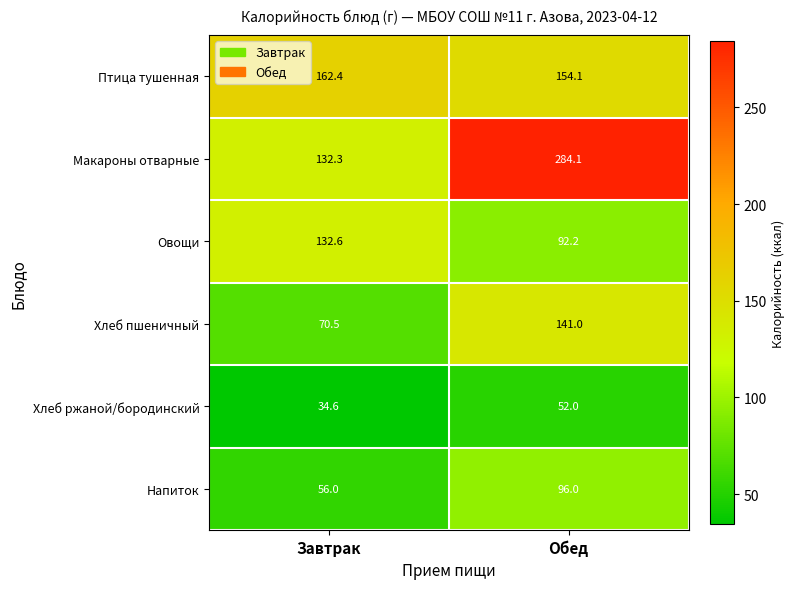

True or false: Хлеб ржаной/бородинский has a value of 19.7 at Завтрак.

False